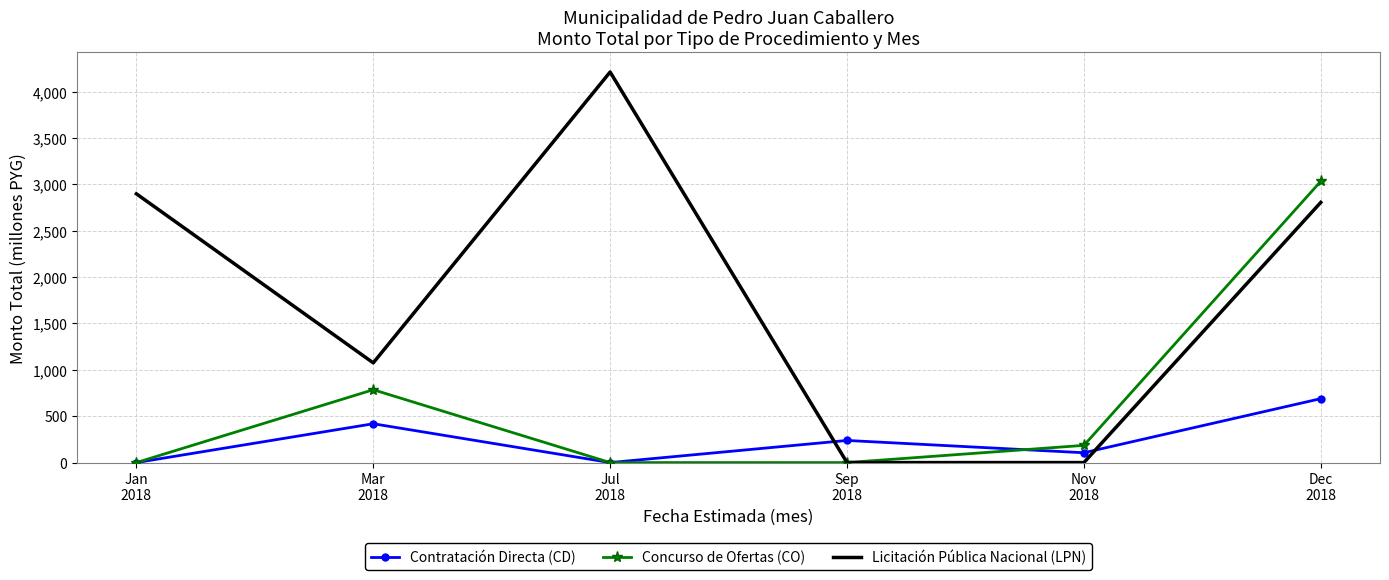

Reading left to right, what are all the values shown in this chart?

Contratación Directa (CD): 0.0	418.8	0.0	238.6	106.0	689.4
Concurso de Ofertas (CO): 0.0	785.6	0.0	0.0	185.7	3033.5
Licitación Pública Nacional (LPN): 2898.6	1075.4	4212.1	0.0	0.0	2805.9